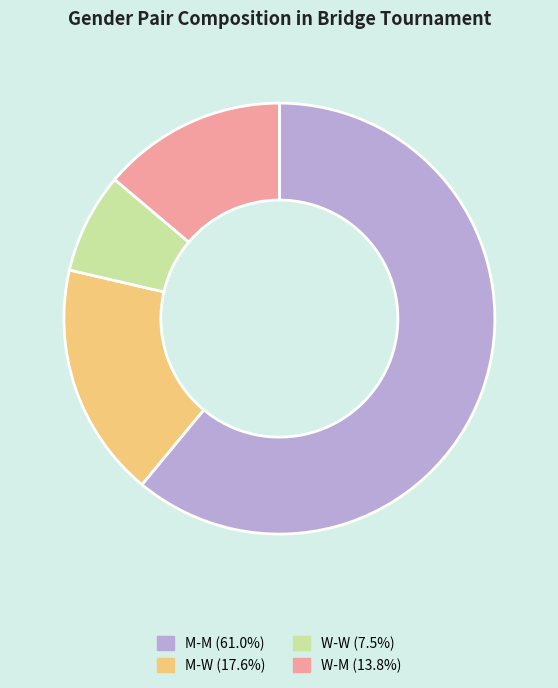

Combined, do M-M and M-W account for over 50%?

Yes